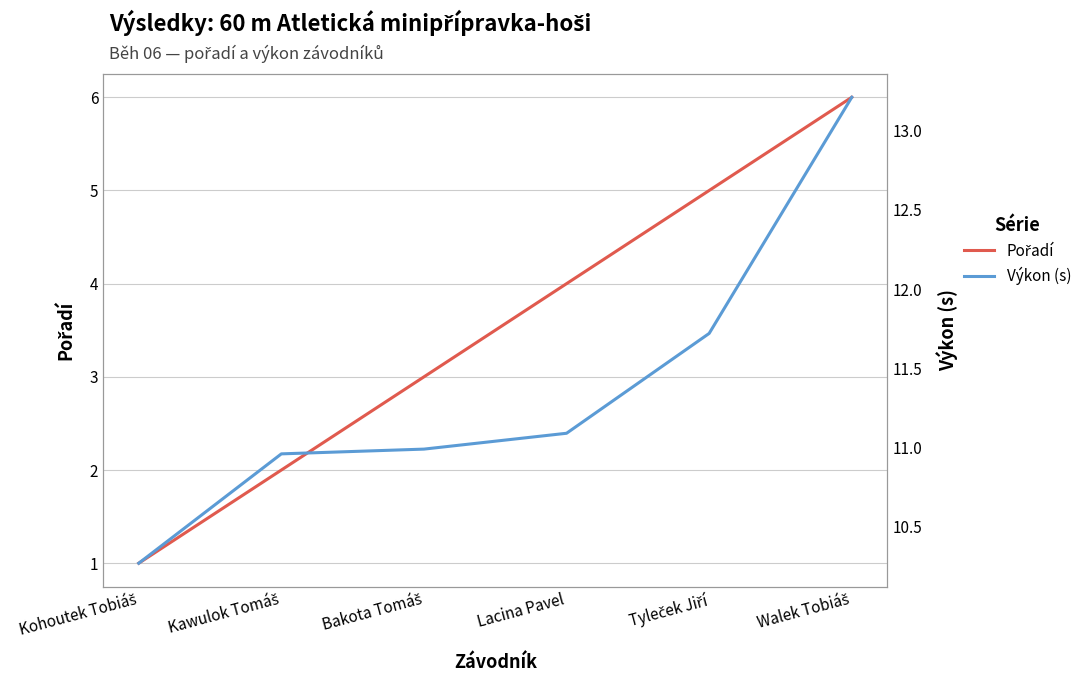

What is the difference between the second highest and second lowest values in the Pořadí series?

3.0